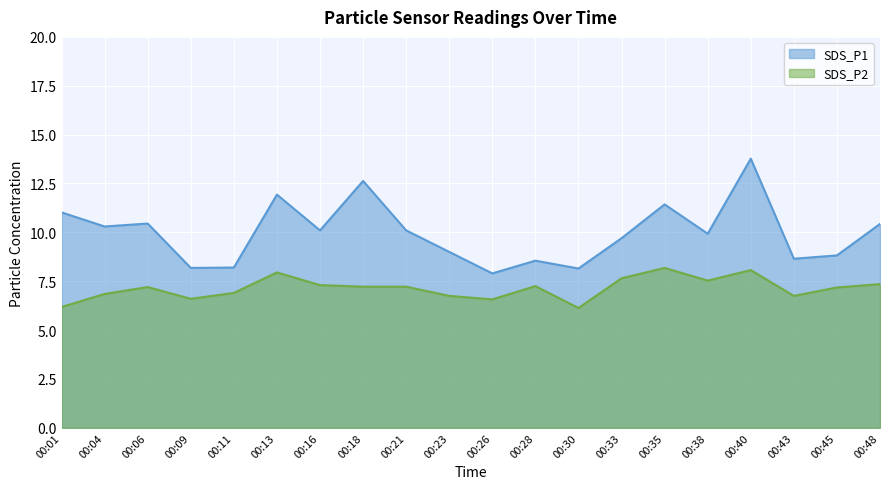

What is the difference between the maximum and minimum values in the SDS_P2 series?

2.0